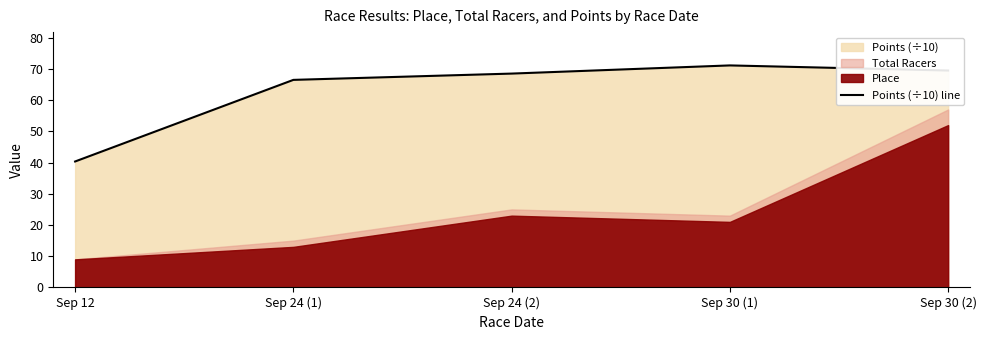

Does the chart display data point markers on the line(s)?

No